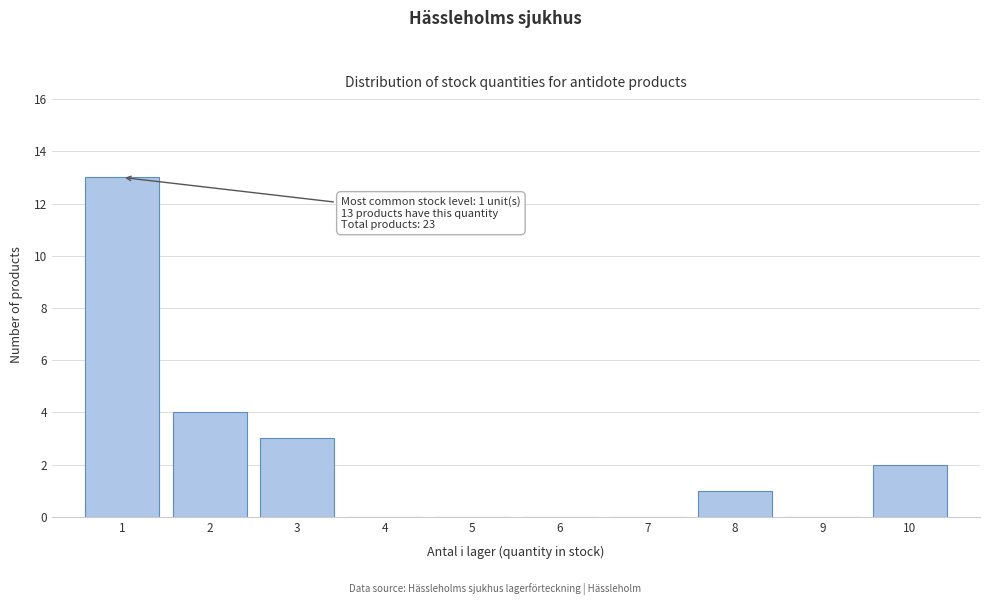

Which range on the x-axis has the tallest bar?

0.5 to 1.5